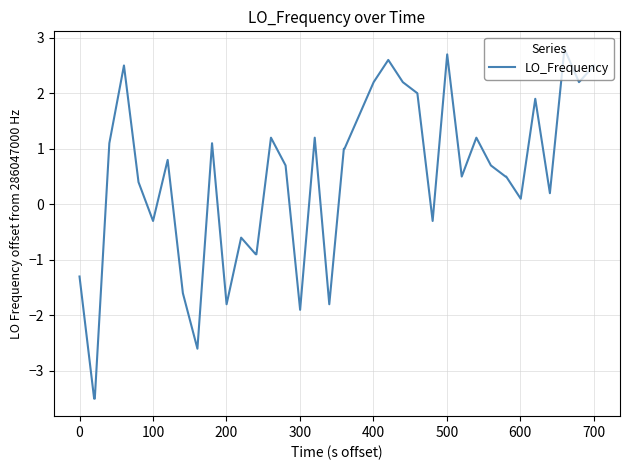

What is the maximum value shown in the chart?

2.8